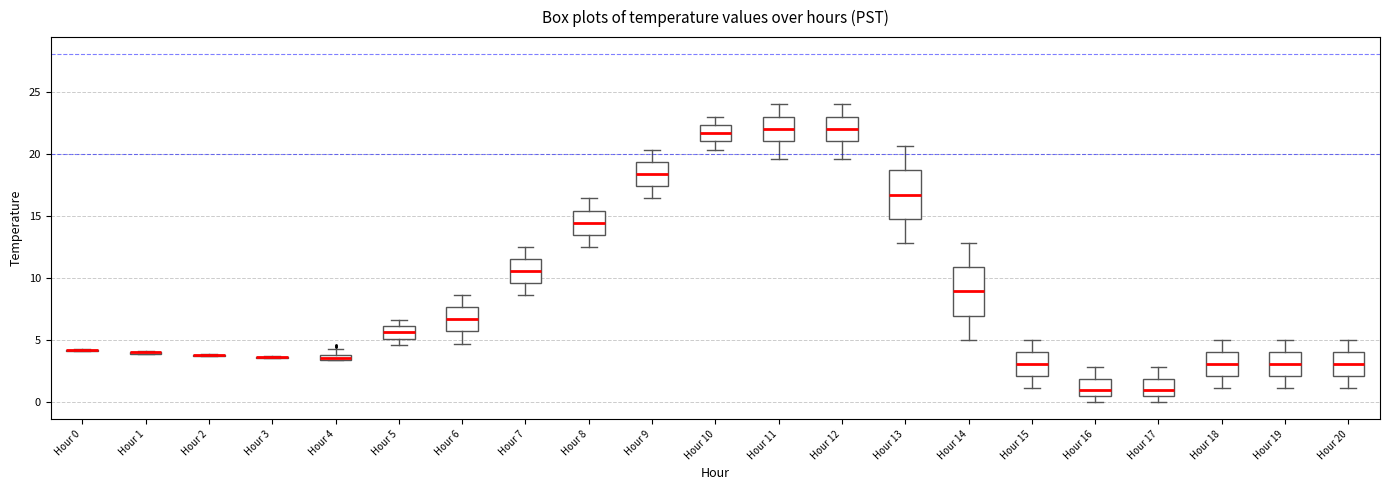

Where does the upper whisker of the box for Hour 6 end on the y-axis? The values are not printed on the chart, so give them approximately, as read against the axis.

8.5